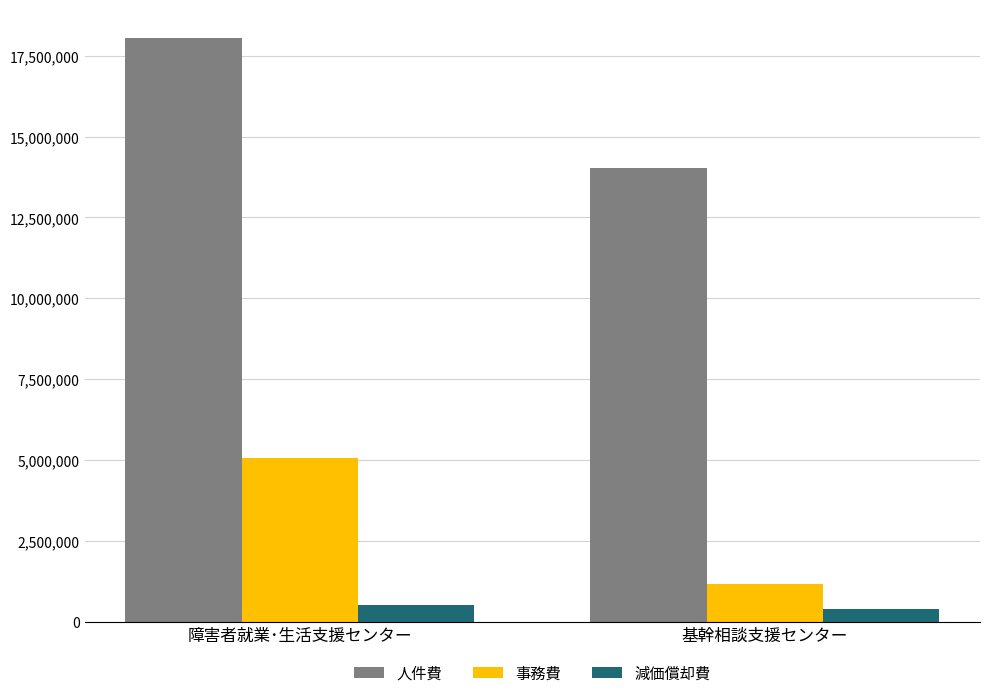

What is the average value of the 事務費 series?

3110930